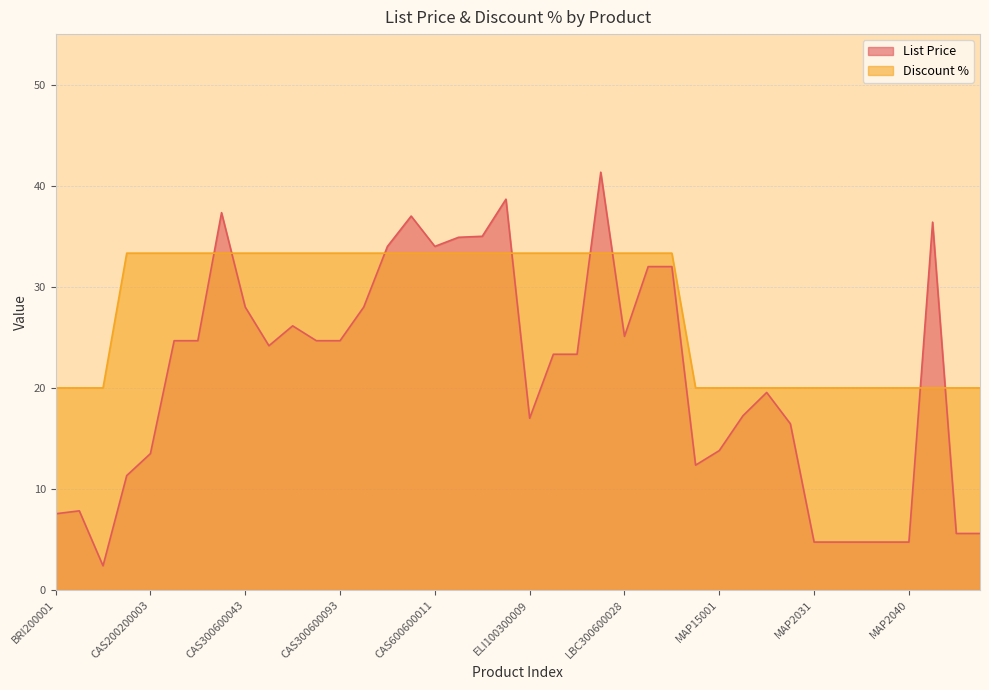

How many lines are shown in the chart?

2